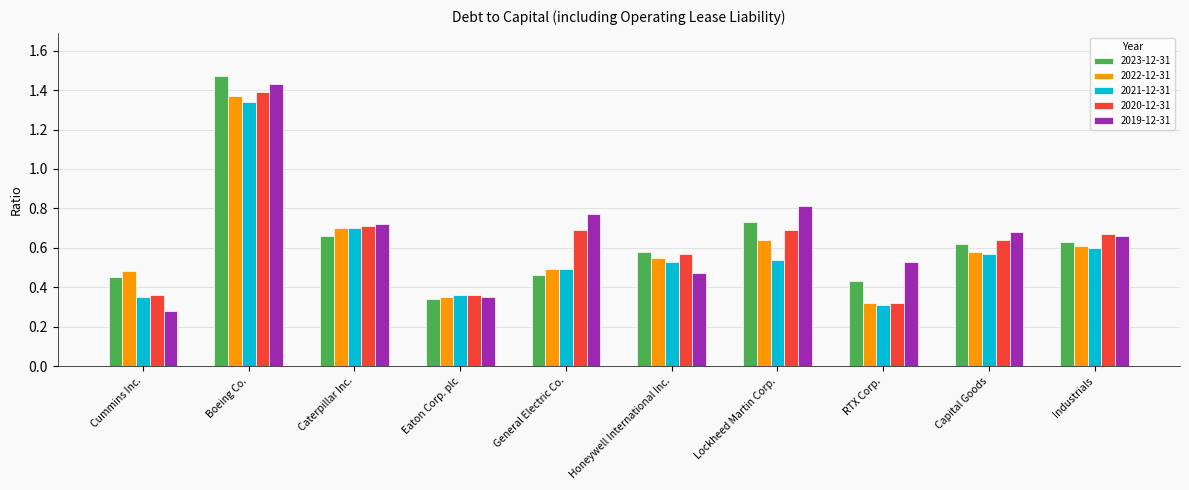

Is it true that 2021-12-31 equals 0.5 at Lockheed Martin Corp.?

True